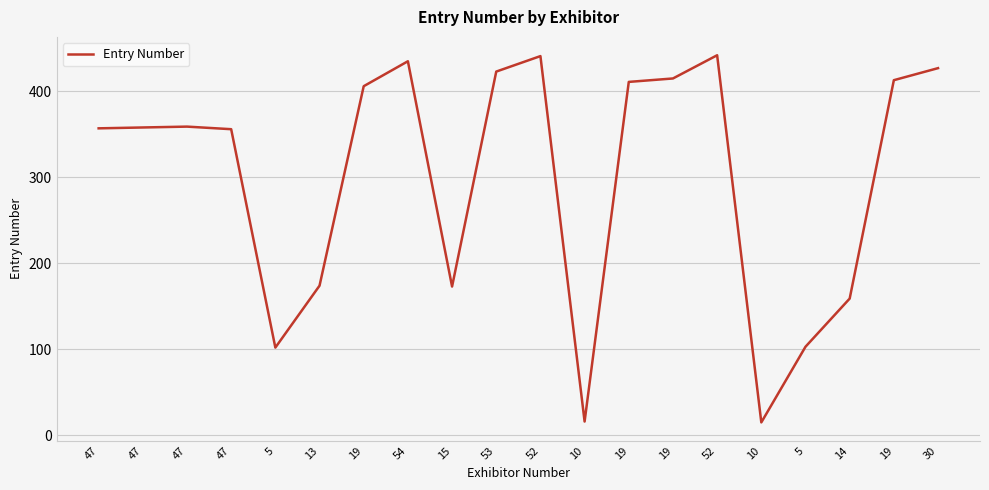

What is the maximum value shown in the chart?

442